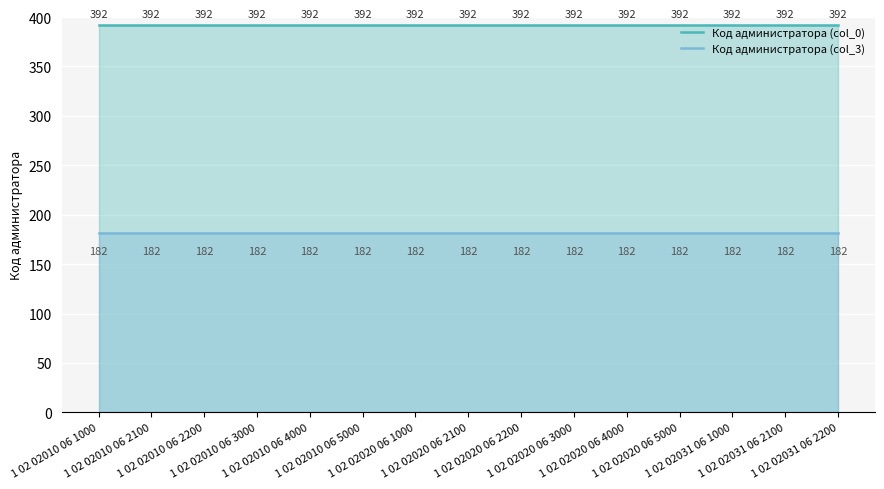

Which series has the largest total across all categories?

Код администратора (col_0)